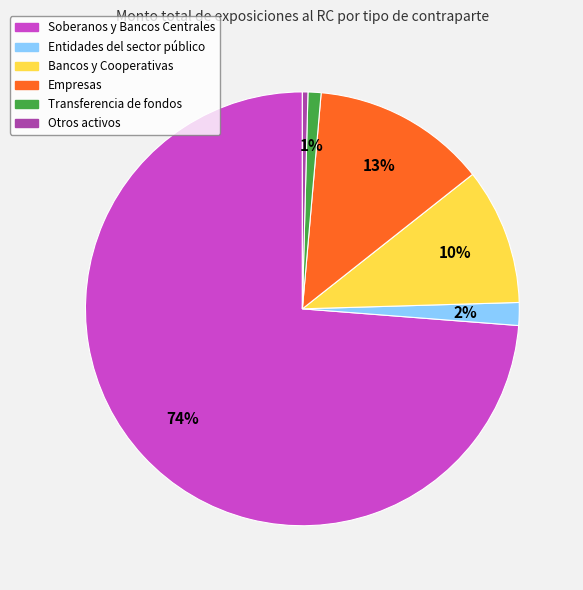

The Soberanos y Bancos Centrales slice represents 74% of the pie. True or false?

True